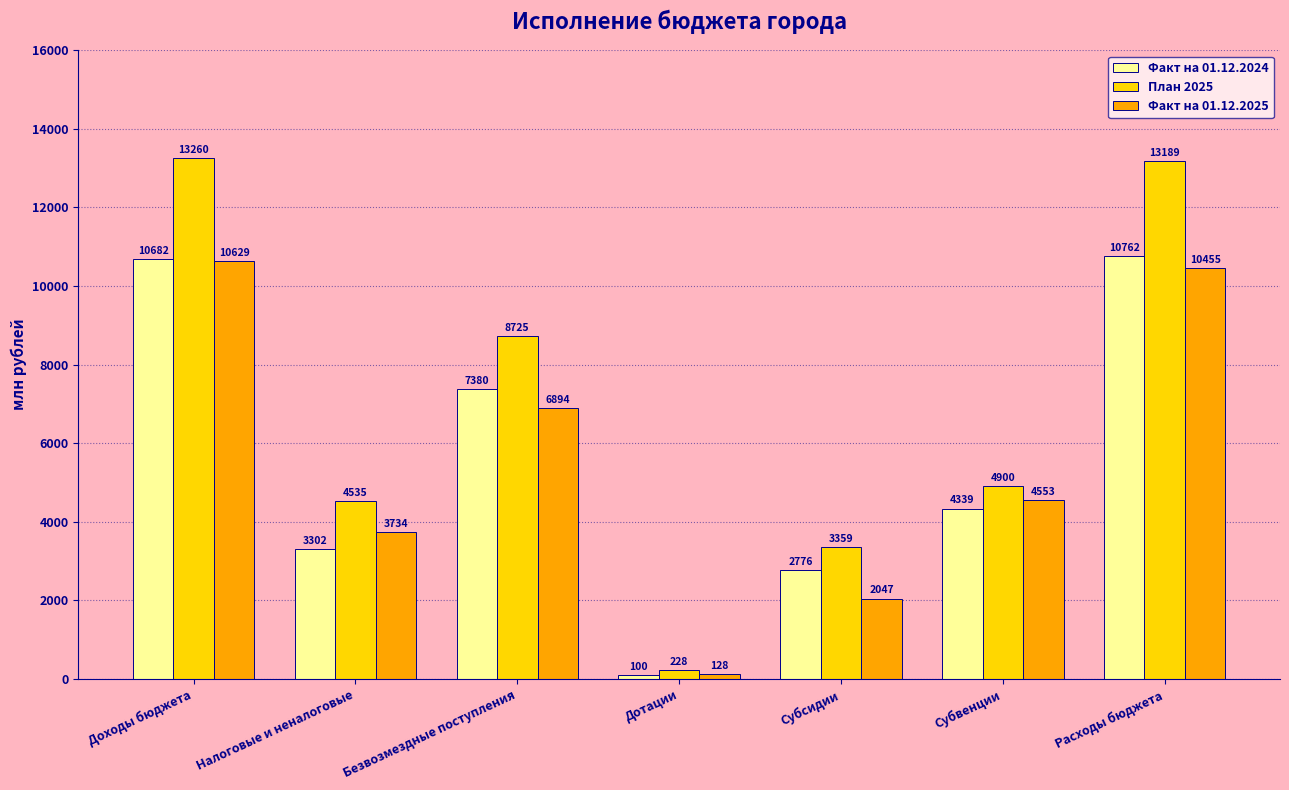

Which series has the widest spread of values?

План 2025